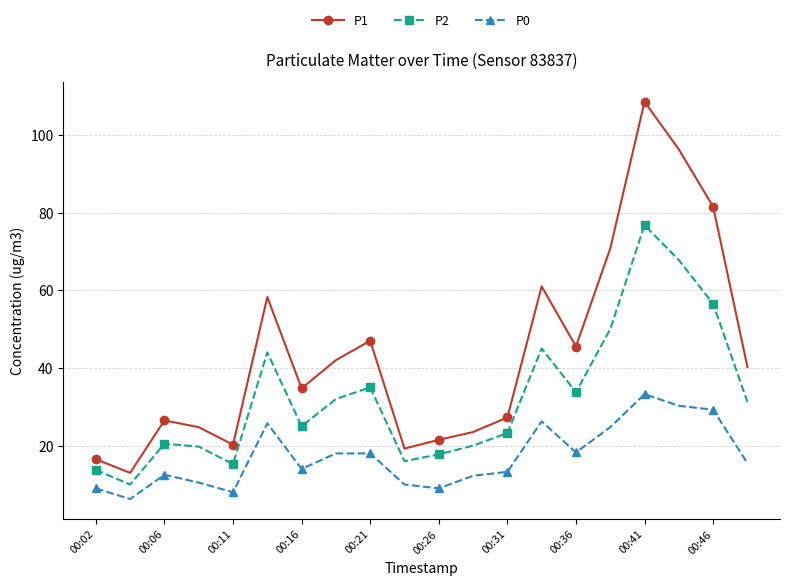

Which series has the widest spread of values?

P1